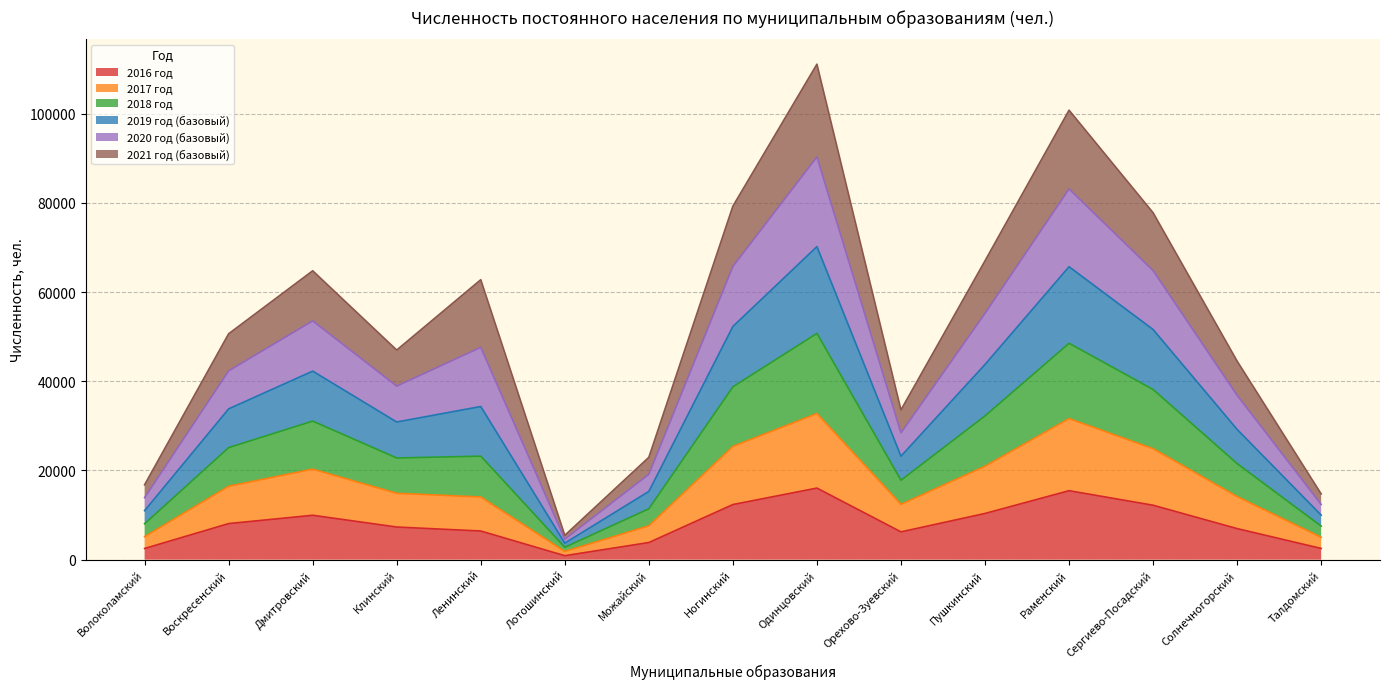

Does the chart display data point markers on the line(s)?

No